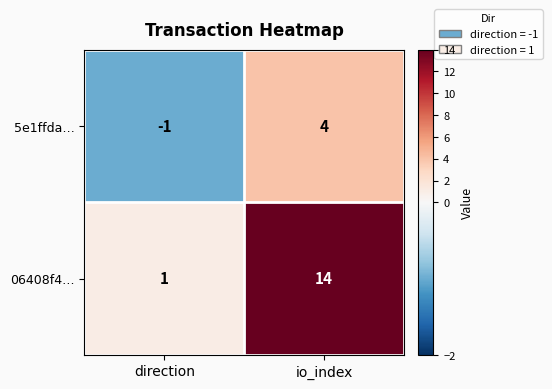

Which series has the widest spread of values?

06408f4…